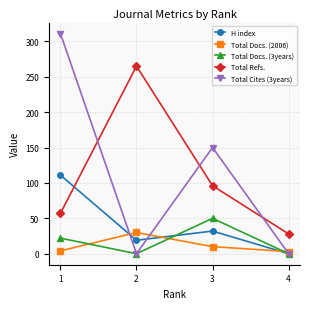

Which category has the highest value across all series?

1